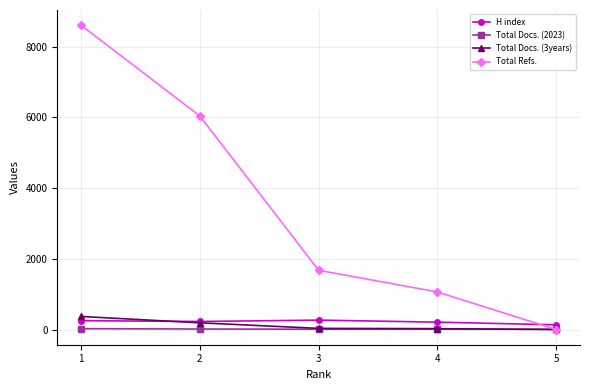

Which series has the largest range (max minus min)?

Total Refs.